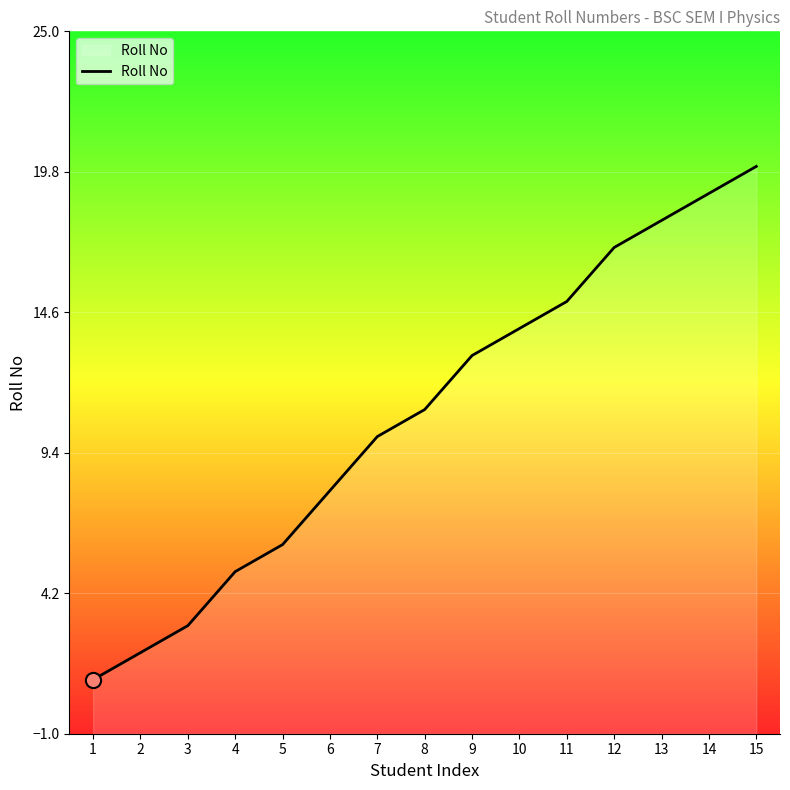

What is the change in value from 11 to 12?

+2